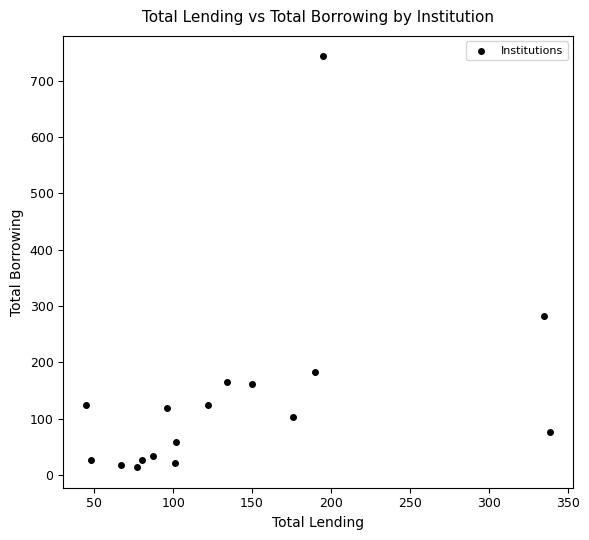

What is the range of Y values (max minus min)?

729